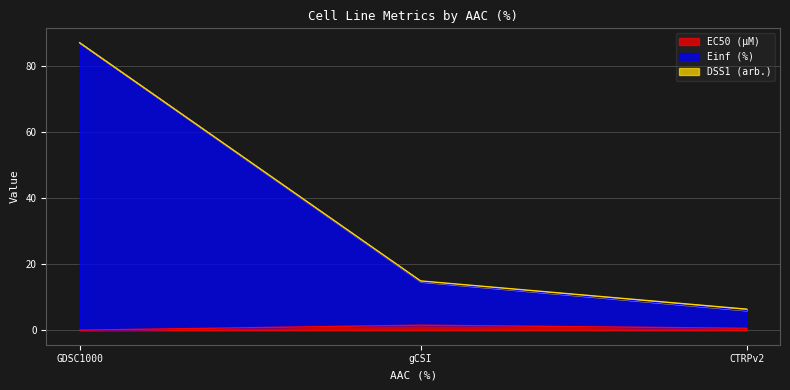

What is the difference between the Einf (%) values at GDSC1000 and gCSI?

72.1